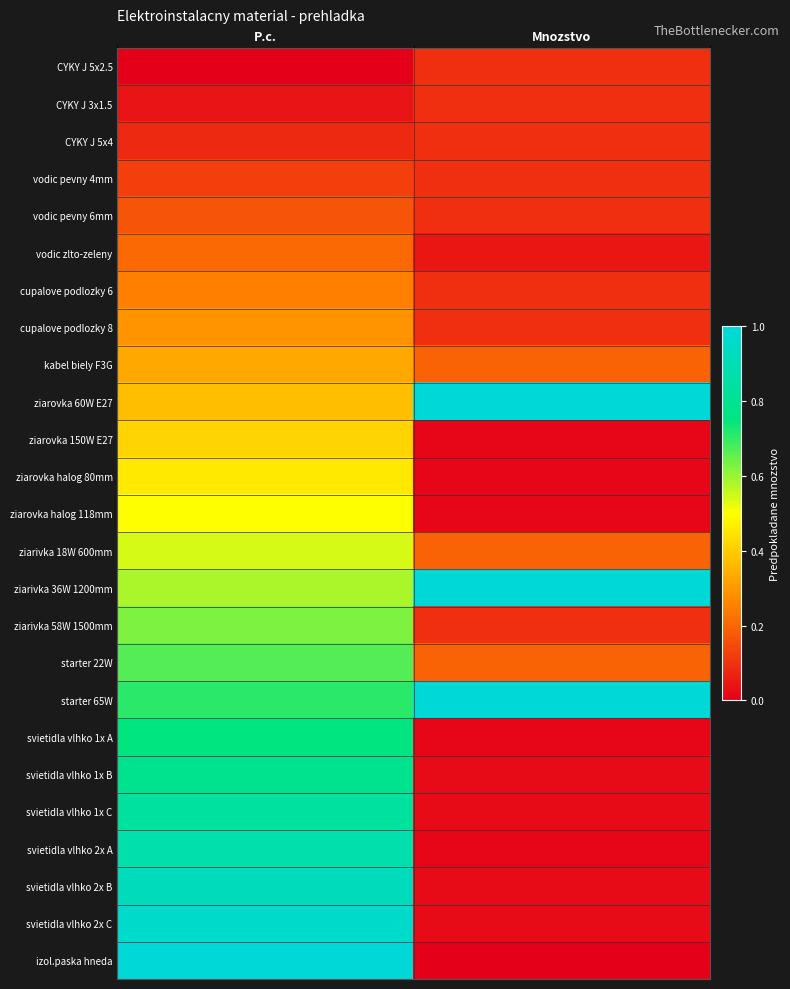

Reading left to right, what are all the values shown in this chart?

CYKY J 5x2.5: P.c.=0.0	Mnozstvo=0.1
CYKY J 3x1.5: P.c.=0.0	Mnozstvo=0.1
CYKY J 5x4: P.c.=0.1	Mnozstvo=0.1
vodic pevny 4mm: P.c.=0.1	Mnozstvo=0.1
vodic pevny 6mm: P.c.=0.2	Mnozstvo=0.1
vodic zlto-zeleny: P.c.=0.2	Mnozstvo=0.0
cupalove podlozky 6: P.c.=0.2	Mnozstvo=0.1
cupalove podlozky 8: P.c.=0.3	Mnozstvo=0.1
kabel biely F3G: P.c.=0.3	Mnozstvo=0.2
ziarovka 60W E27: P.c.=0.4	Mnozstvo=1.0
ziarovka 150W E27: P.c.=0.4	Mnozstvo=0.0
ziarovka halog 80mm: P.c.=0.5	Mnozstvo=0.0
ziarovka halog 118mm: P.c.=0.5	Mnozstvo=0.0
ziarivka 18W 600mm: P.c.=0.5	Mnozstvo=0.2
ziarivka 36W 1200mm: P.c.=0.6	Mnozstvo=1.0
ziarivka 58W 1500mm: P.c.=0.6	Mnozstvo=0.1
starter 22W: P.c.=0.7	Mnozstvo=0.2
starter 65W: P.c.=0.7	Mnozstvo=1.0
svietidla vlhko 1x A: P.c.=0.8	Mnozstvo=0.0
svietidla vlhko 1x B: P.c.=0.8	Mnozstvo=0.0
svietidla vlhko 1x C: P.c.=0.8	Mnozstvo=0.0
svietidla vlhko 2x A: P.c.=0.9	Mnozstvo=0.0
svietidla vlhko 2x B: P.c.=0.9	Mnozstvo=0.0
svietidla vlhko 2x C: P.c.=1.0	Mnozstvo=0.0
izol.paska hneda: P.c.=1.0	Mnozstvo=0.0